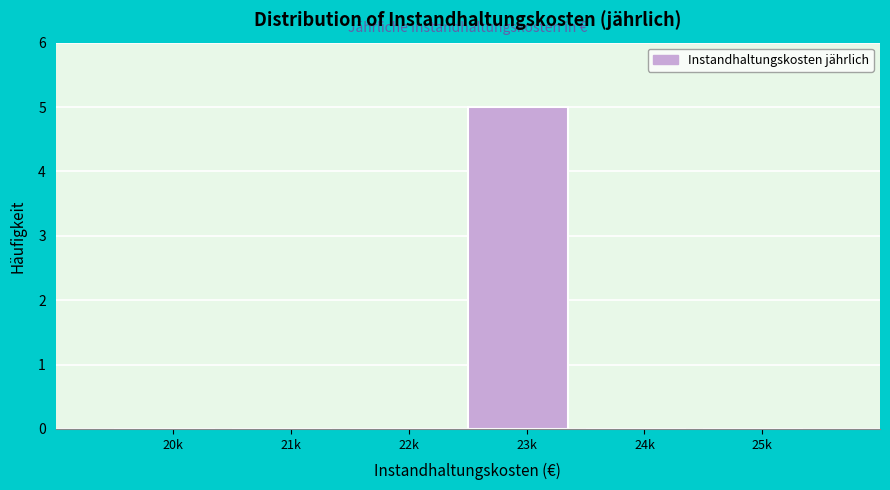

Reading right to left, transcribe all the data shown in this chart.

25k=0	24k=0	23k=5	22k=0	21k=0	20k=0